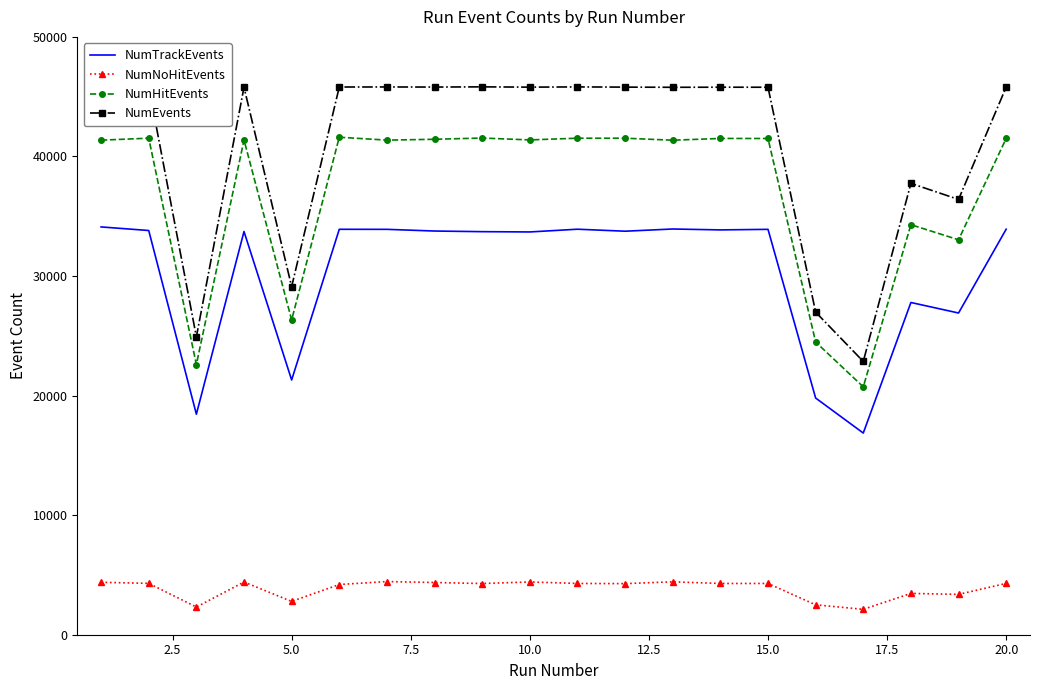

True or false: NumTrackEvents and NumNoHitEvents cross at least once.

False